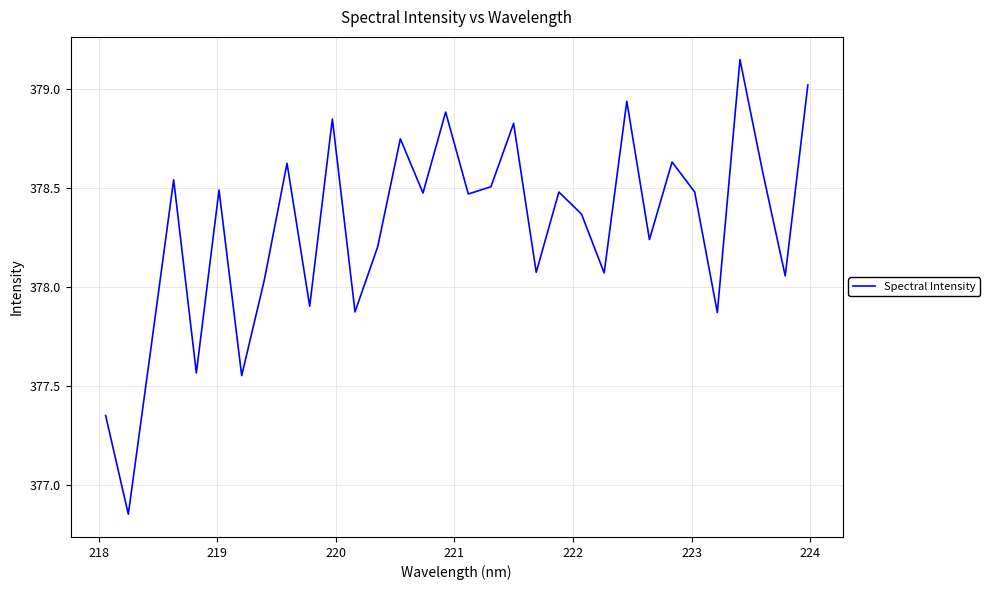

How many interior local valleys (lower than both neighbors) does the data have?

12